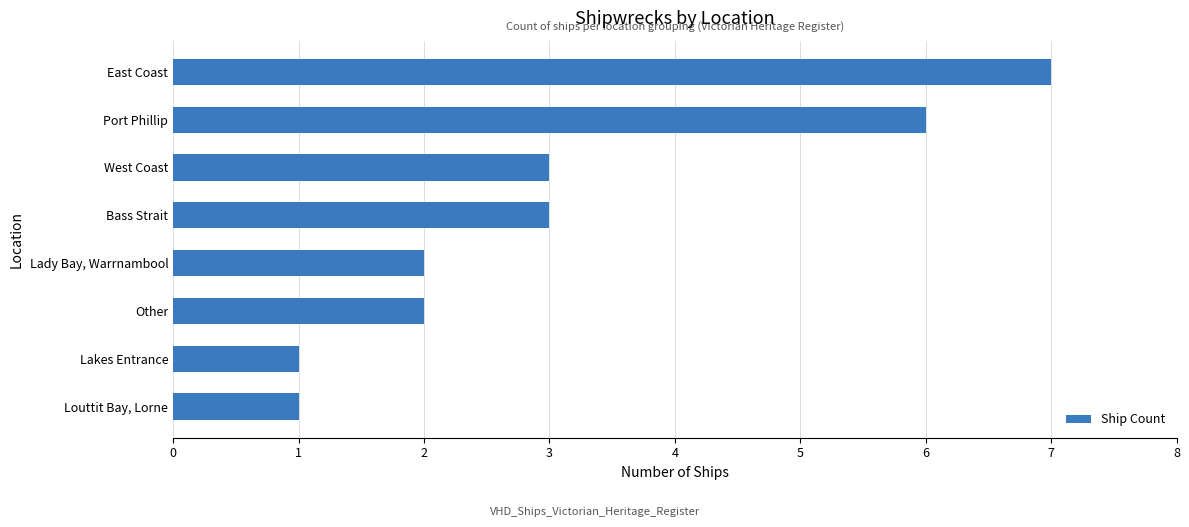

At which category does the chart reach its peak across all series?

East Coast